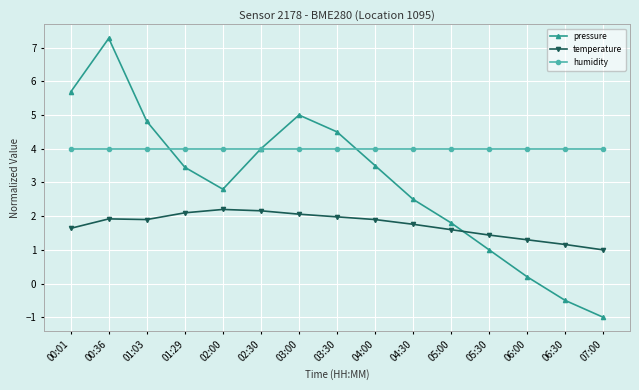

What is the spread (max minus min) of values at 05:30?

3.0